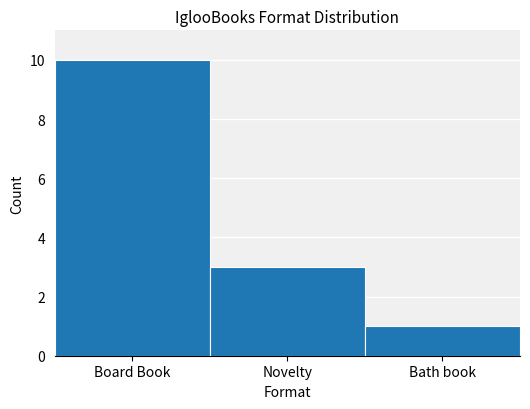

Reading left to right, extract all data points from this chart.

Board Book=10	Novelty=3	Bath book=1